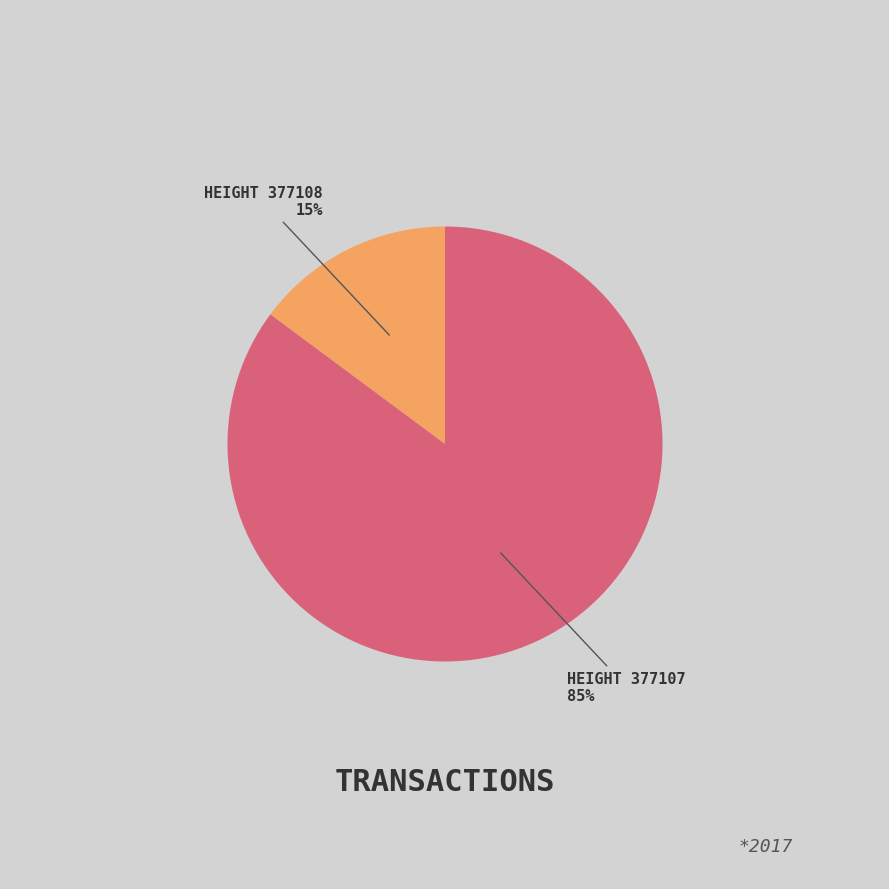

Is there any slice that represents more than half of the pie?

Yes